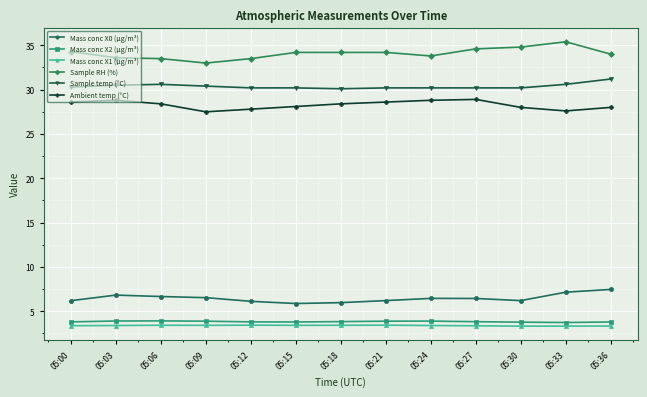

What is the sum of the Sample RH (%) values at 05:18 and 05:00?

68.5